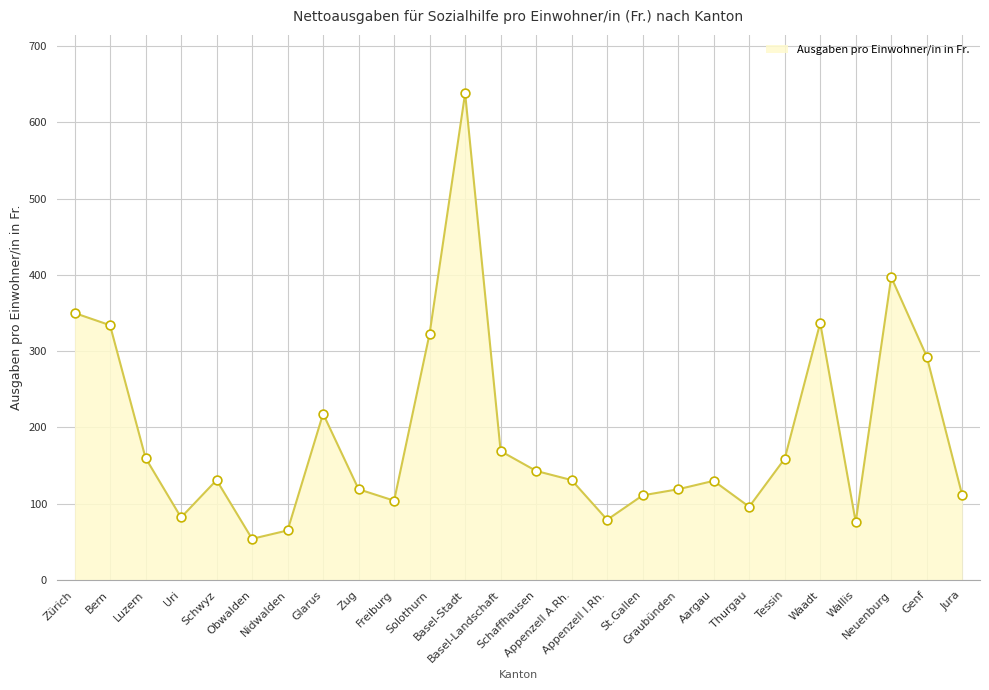

Between Basel-Landschaft and Zürich, which is larger?

Zürich